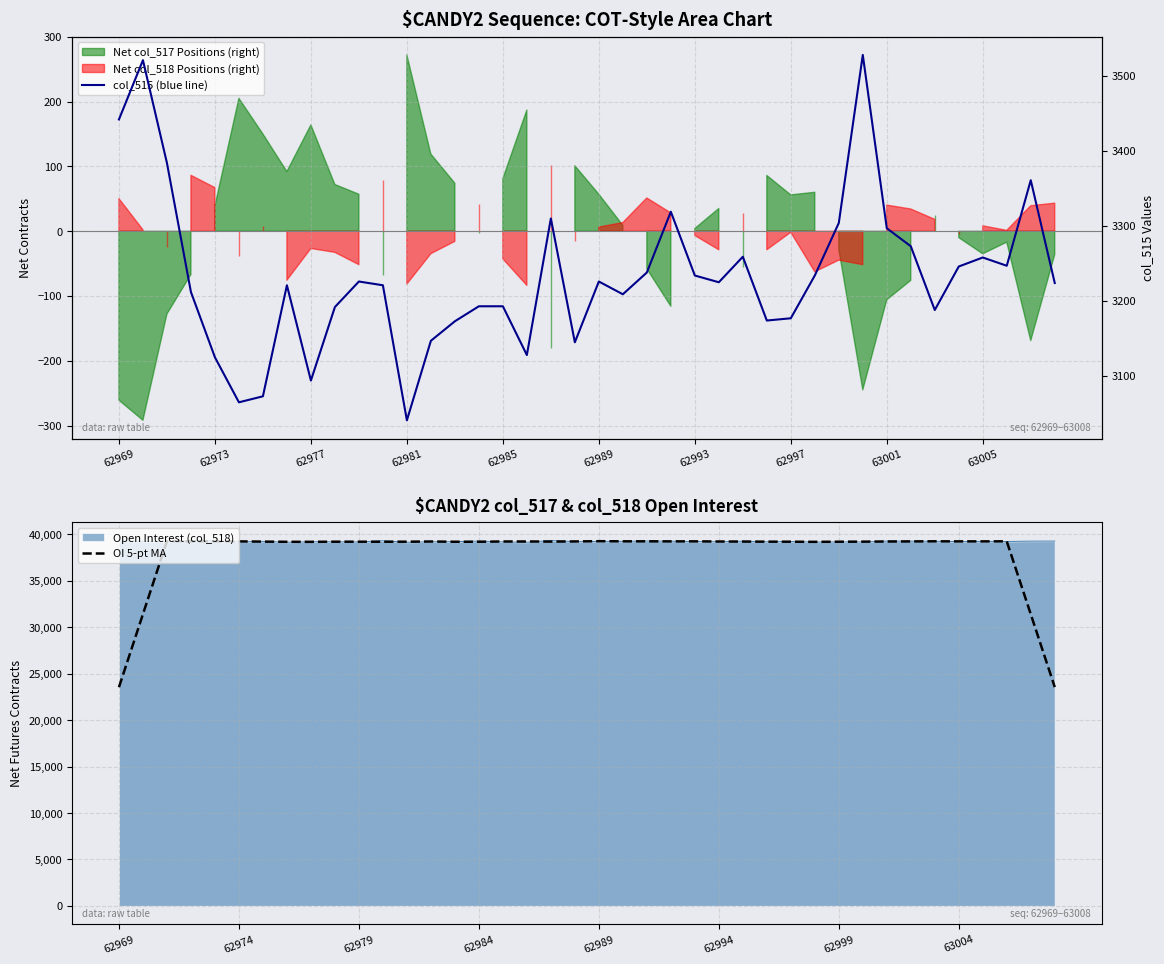

Reading left to right, what are all the values shown in this chart?

OI 5-pt MA: 23542.8	31405.8	39265.0	39247.2	39248.4	39238.2	39215.6	39195.6	39193.0	39207.0	39205.8	39204.2	39207.6	39226.2	39202.0	39201.6	39229.0	39229.2	39222.2	39233.4	39260.4	39245.6	39247.2	39240.2	39243.2	39227.2	39221.2	39210.0	39206.8	39190.8	39204.6	39211.8	39228.0	39236.0	39248.0	39240.2	39241.2	39246.2	31401.4	23554.0
col_515 (blue line): 3442.0	3521.0	3384.0	3212.0	3125.0	3065.0	3073.0	3221.0	3094.0	3192.0	3226.0	3221.0	3041.0	3147.0	3173.0	3193.0	3193.0	3128.0	3310.0	3145.0	3226.0	3209.0	3238.0	3319.0	3234.0	3225.0	3259.0	3174.0	3177.0	3234.0	3304.0	3528.0	3297.0	3273.0	3188.0	3246.0	3258.0	3247.0	3361.0	3224.0